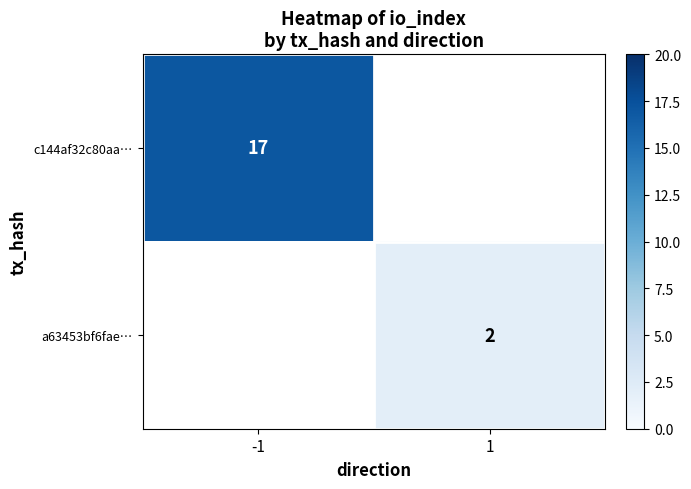

At which category does the chart reach its peak across all series?

-1